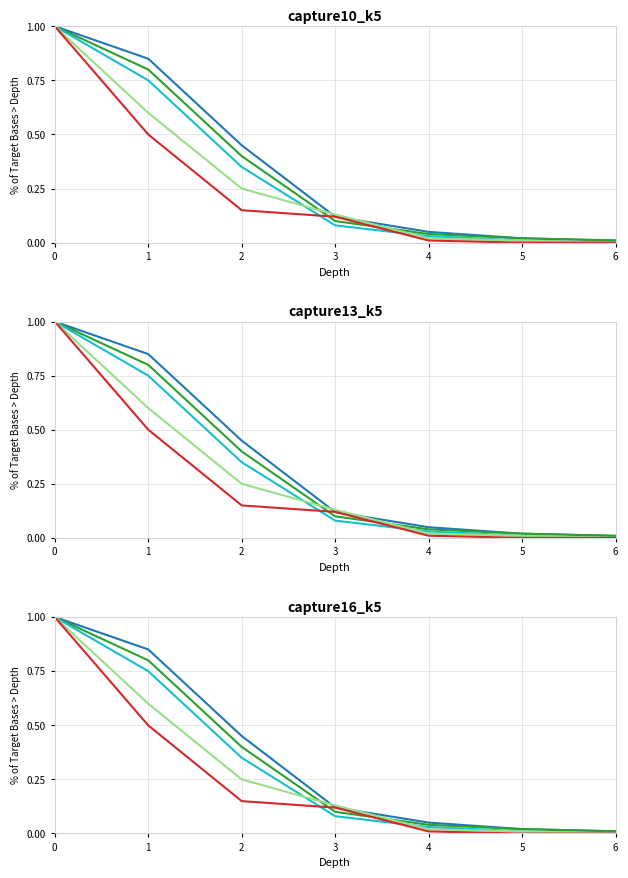

What is the difference between the maximum and minimum values in the Sample_2 series?

1.0